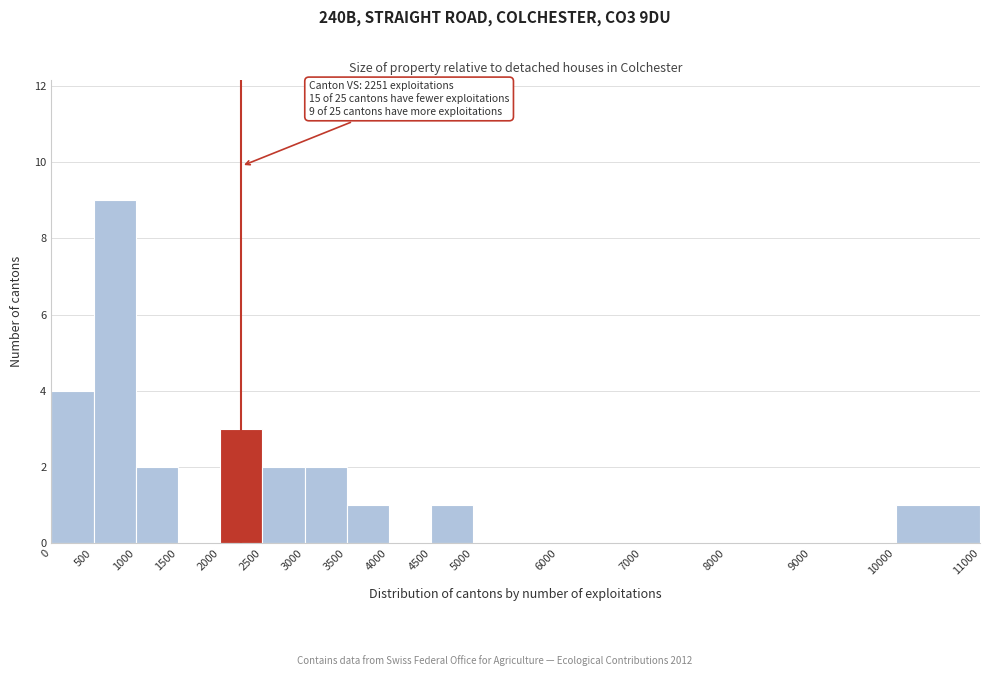

Over which range of the x-axis is the bar tallest?

500 to 1000